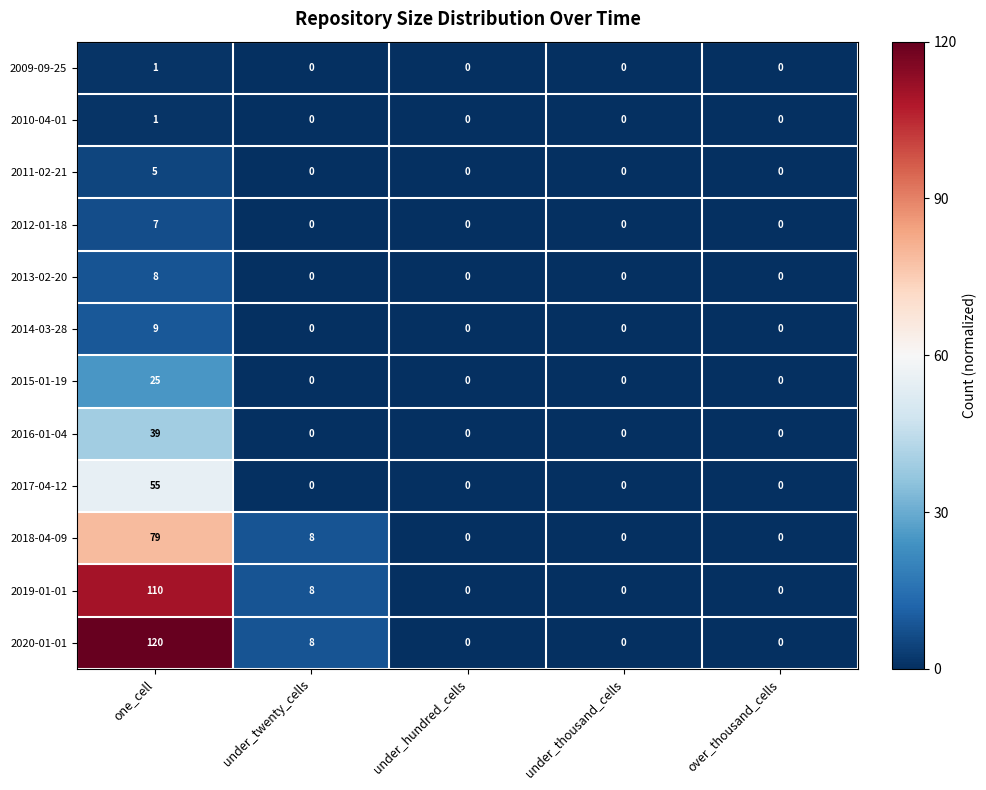

Which series has the largest range (max minus min)?

2020-01-01